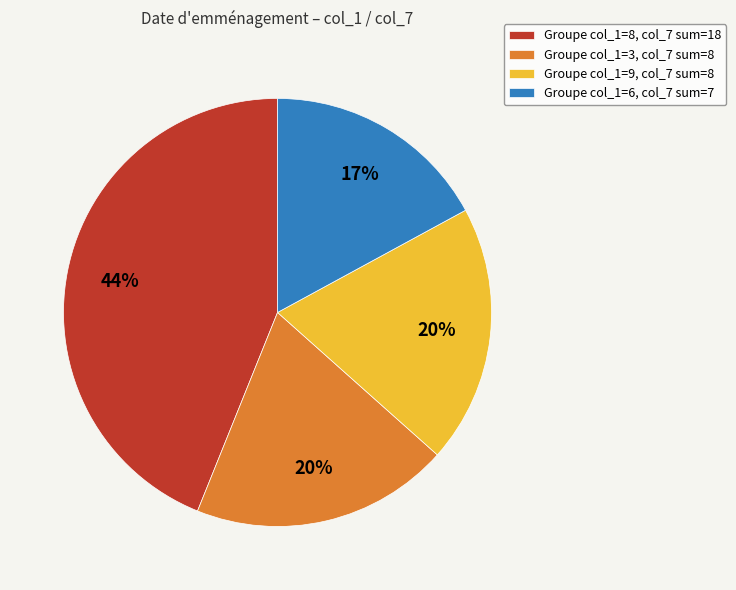

Is the sum of Groupe col_1=6, col_7 sum=7 and Groupe col_1=9, col_7 sum=8 greater than half?

No